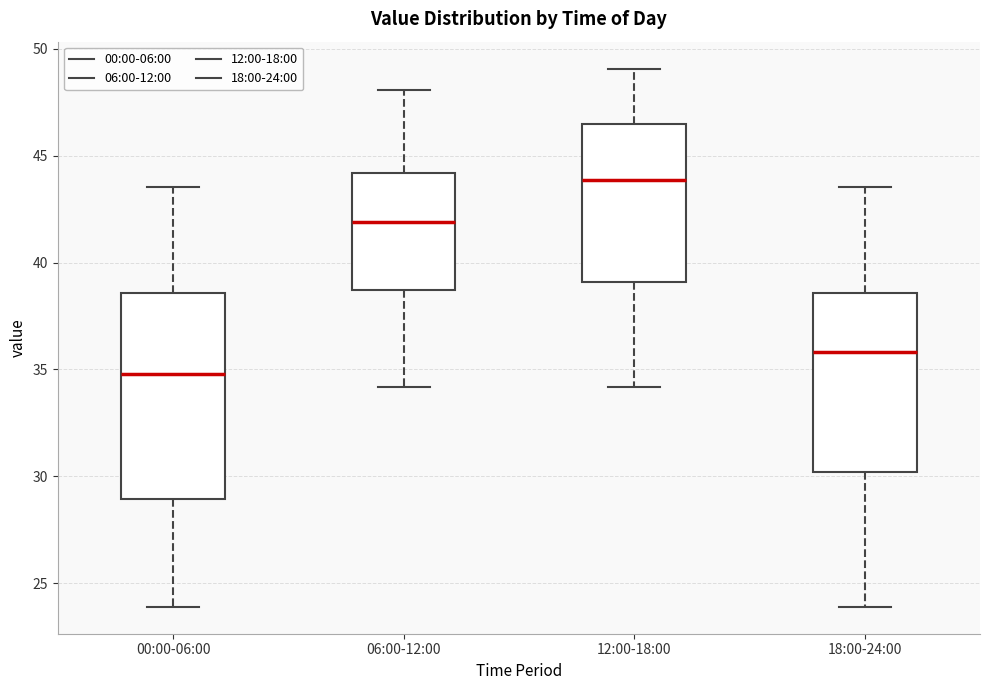

Which box is the tallest, from its lower edge to its upper edge?

00:00-06:00